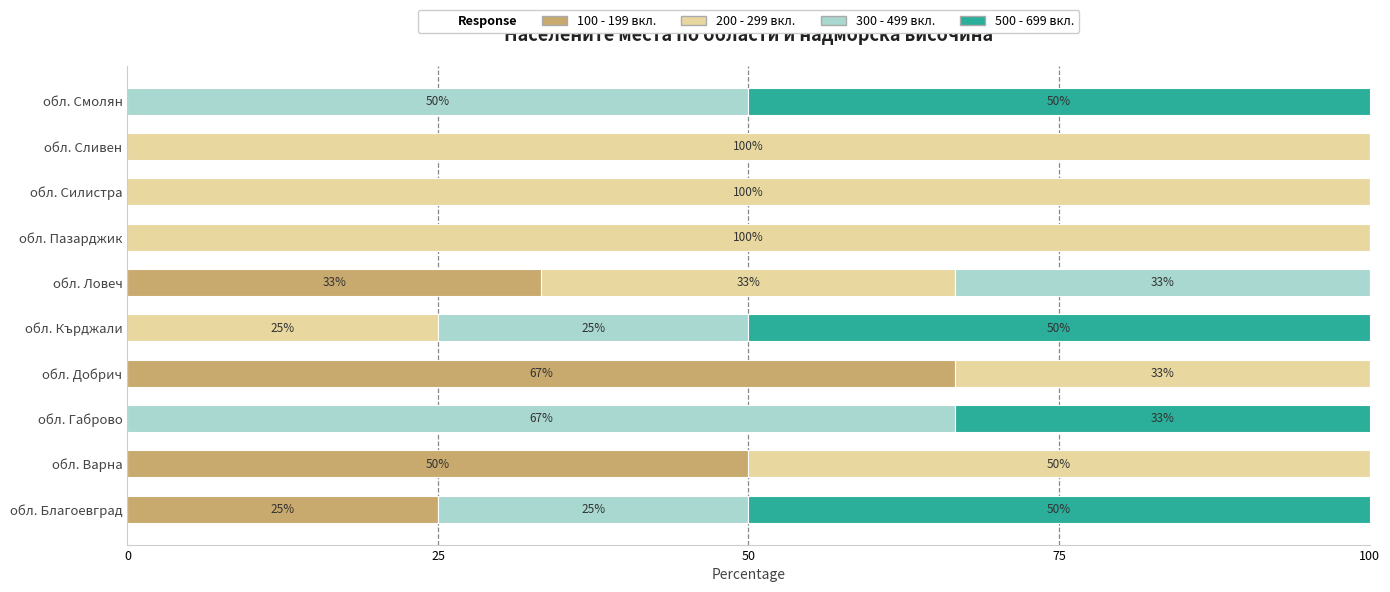

What is the total value across all series at обл. Благоевград?

100.0